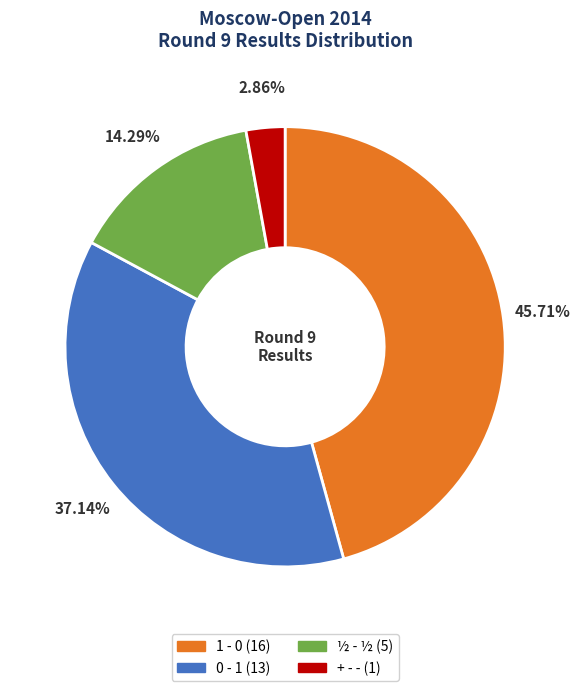

True or false: 1 - 0 accounts for 46% of the total.

True